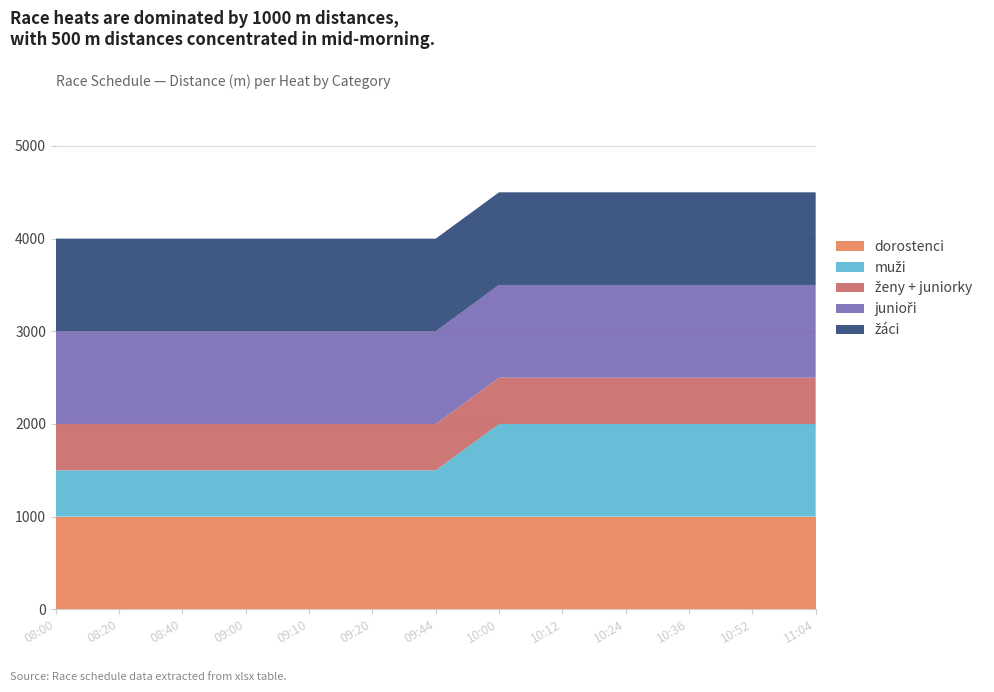

Reading left to right, extract all data points from this chart.

dorostenci: 1000	1000	1000	1000	1000	1000	1000	1000	1000	1000	1000	1000	1000
muži: 500	500	500	500	500	500	500	1000	1000	1000	1000	1000	1000
ženy + juniorky: 500	500	500	500	500	500	500	500	500	500	500	500	500
junioři: 1000	1000	1000	1000	1000	1000	1000	1000	1000	1000	1000	1000	1000
žáci: 1000	1000	1000	1000	1000	1000	1000	1000	1000	1000	1000	1000	1000